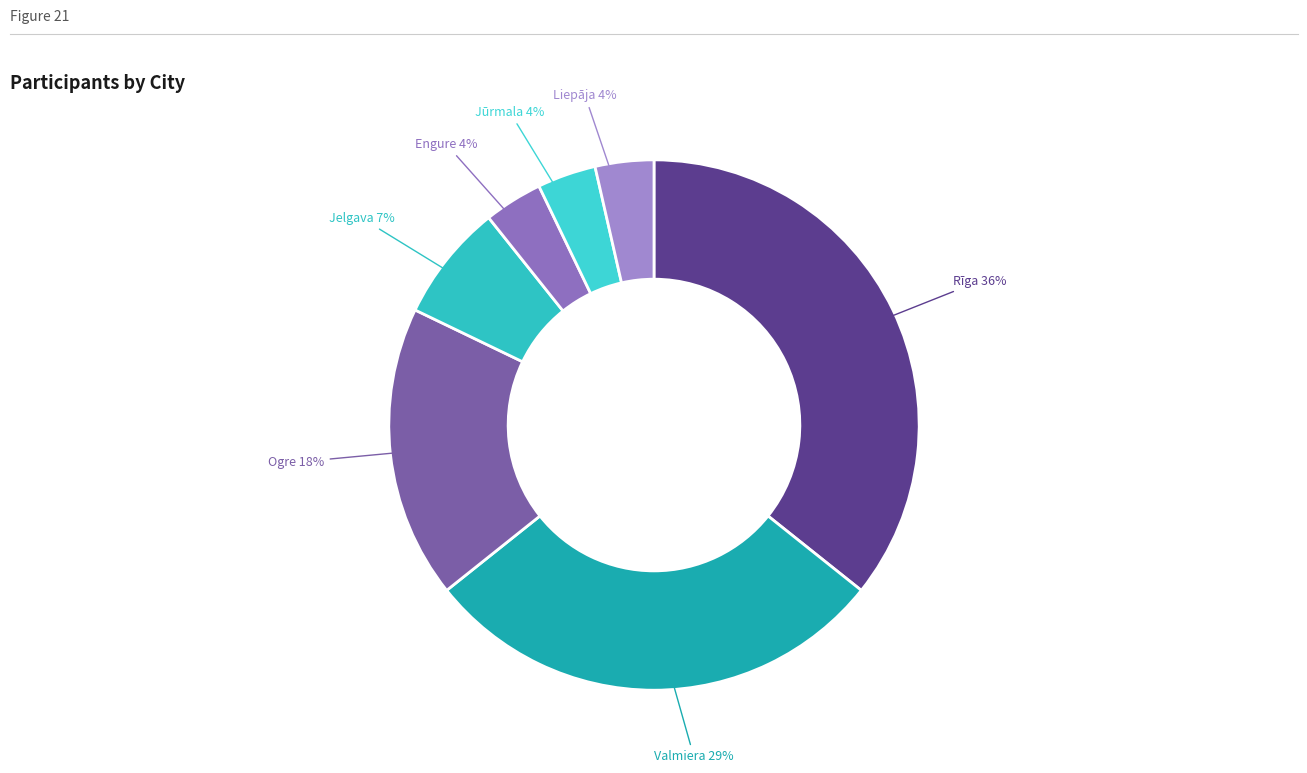

To the nearest percent, what is the average slice percentage?

14%